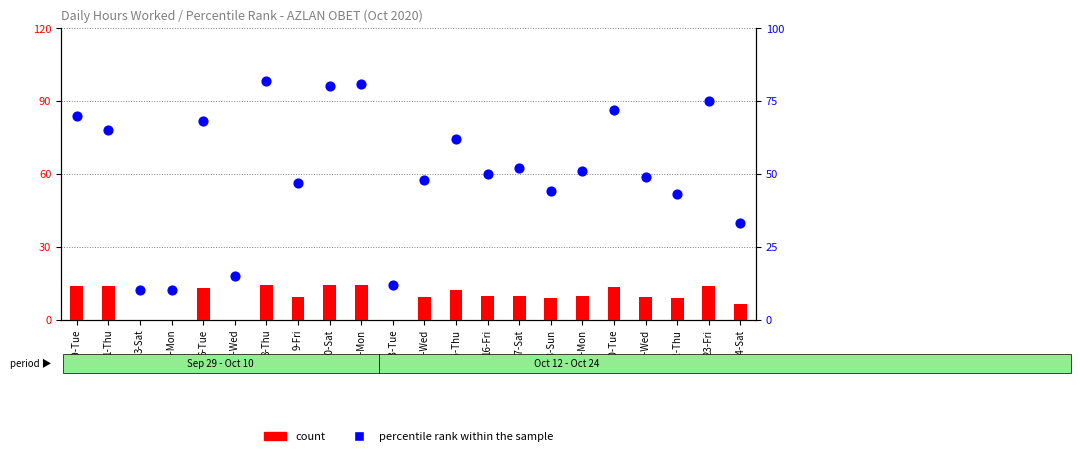

Which series has the widest spread of Y values?

percentile rank within the sample